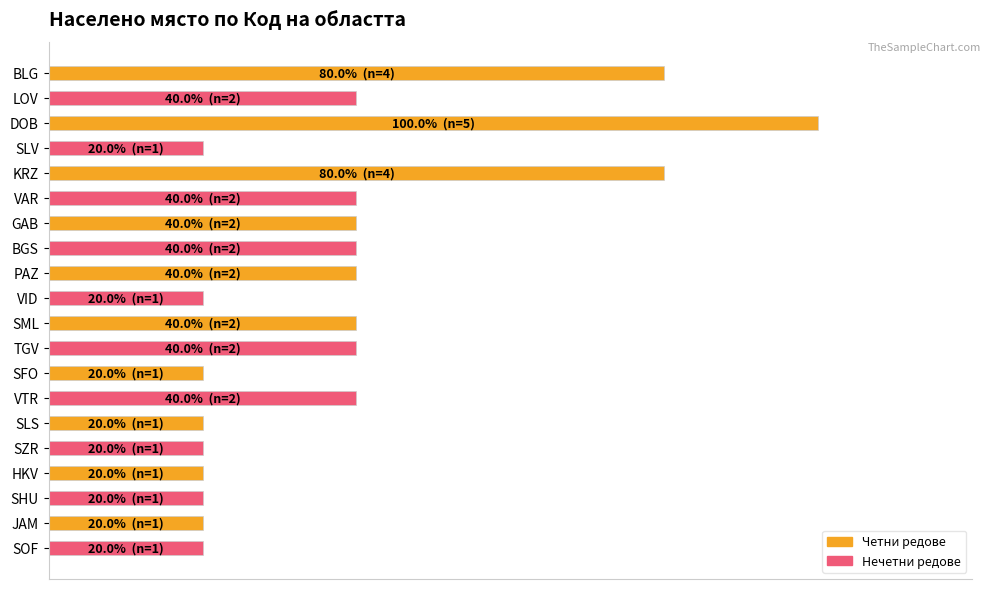

Are the bars horizontal?

Yes